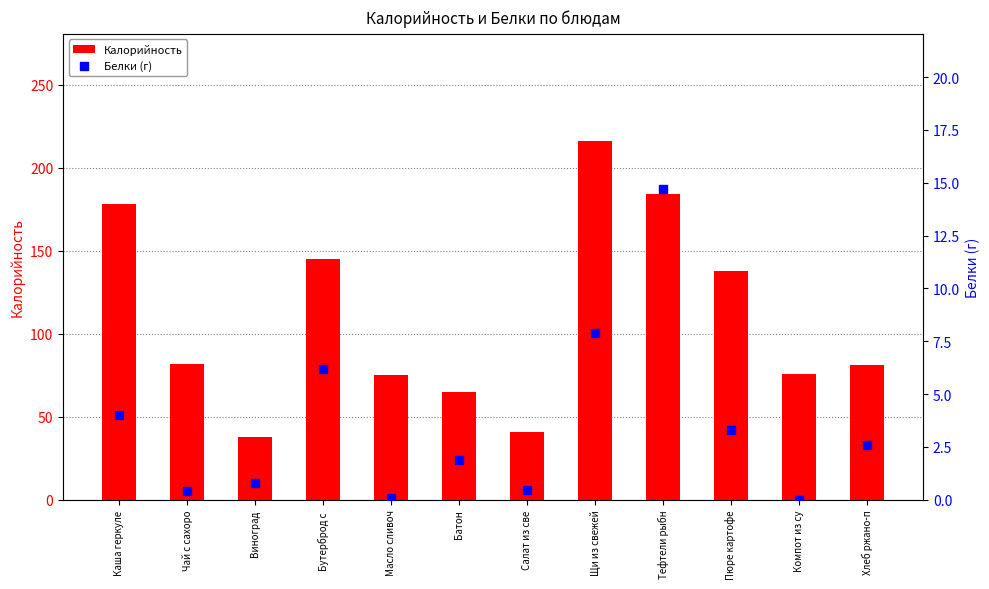

Which series has the largest total across all categories?

Калорийность